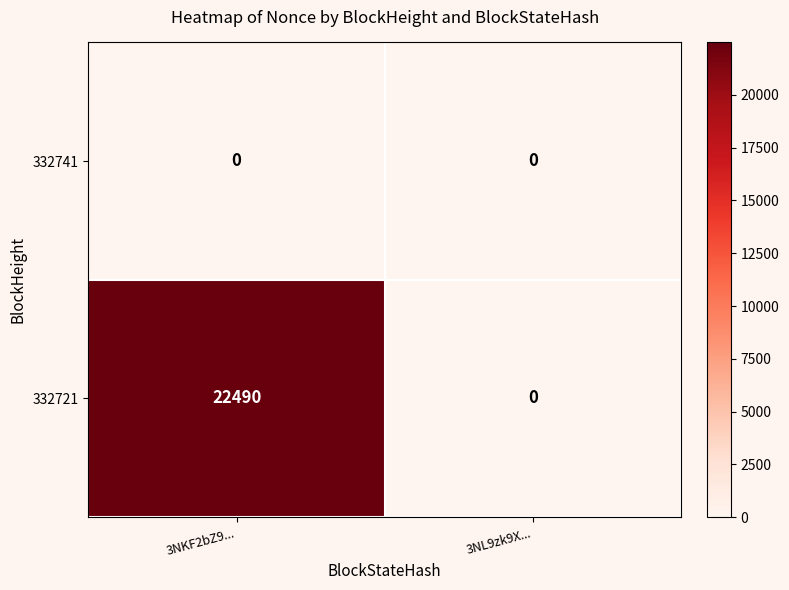

Which series has the widest spread of values?

332721